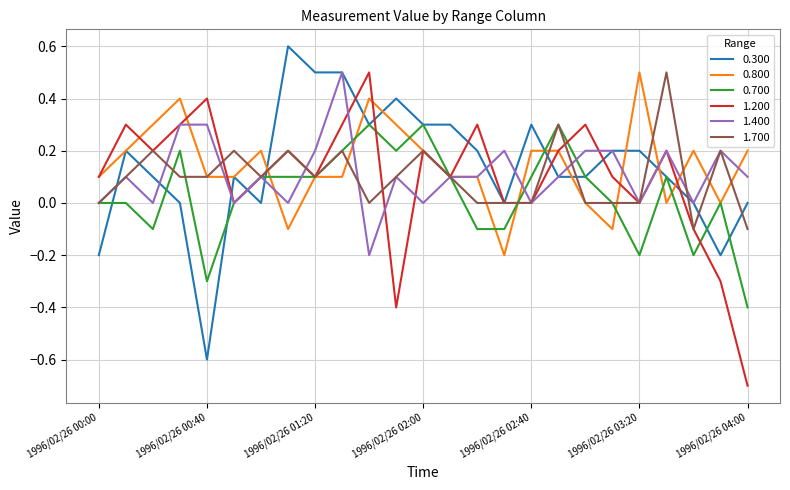

What is the greatest value displayed?

0.6